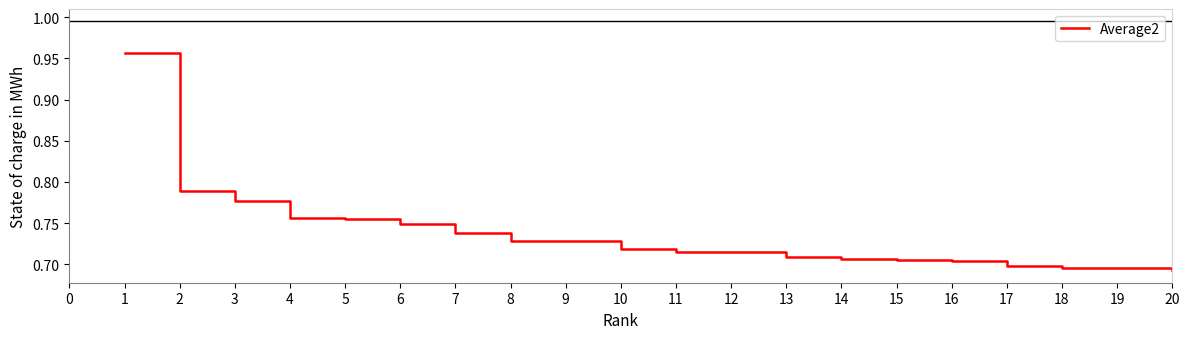

Which has a higher value, 10 or 6?

6